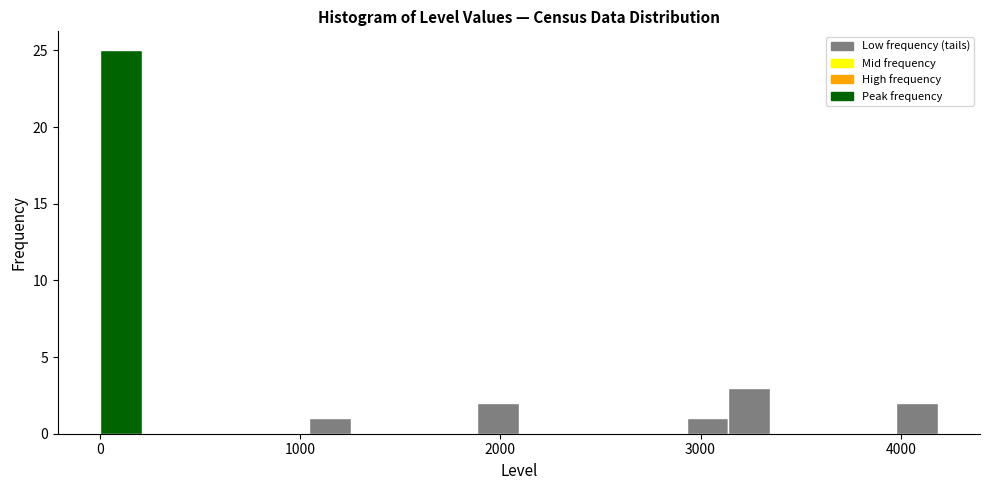

Around what value on the x-axis is the tallest bar? Give the approximate position of its centre, as read against the axis.

100